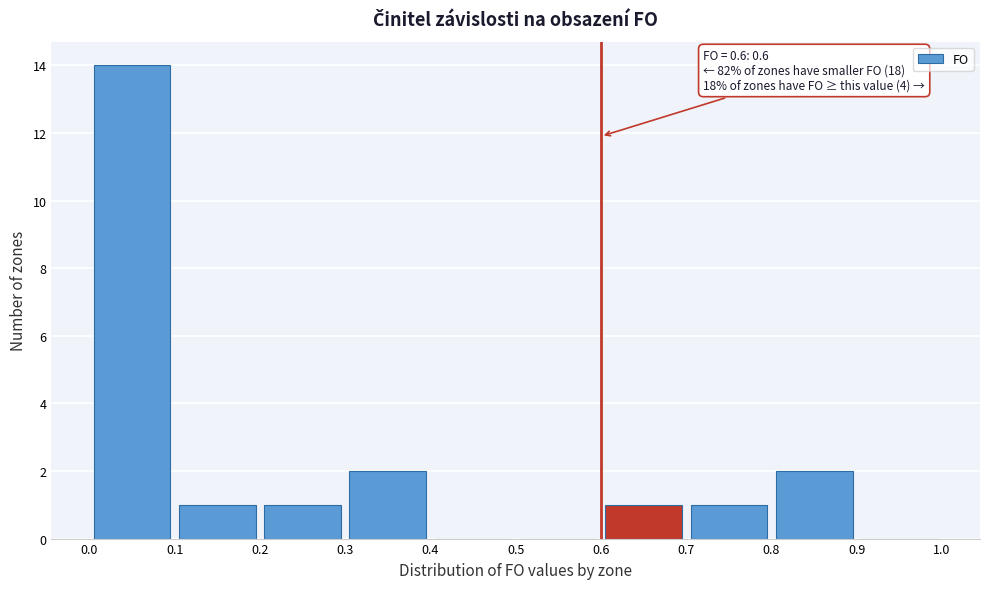

Which range on the x-axis has the tallest bar?

0.0 to 0.1